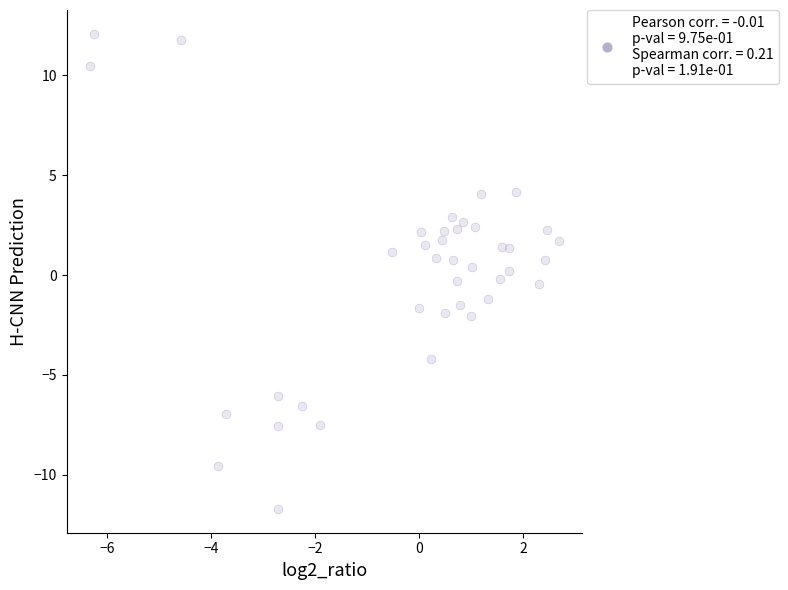

What is the range of X values (max minus min)?

9.0